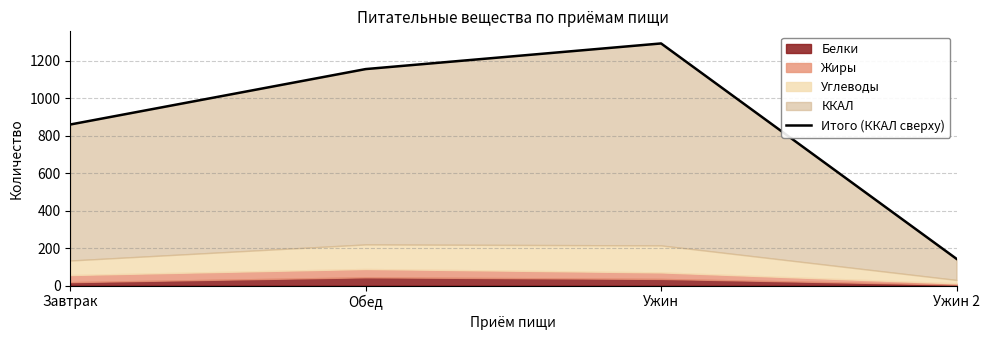

The value at Ужин is 1292.4. True or false?

True